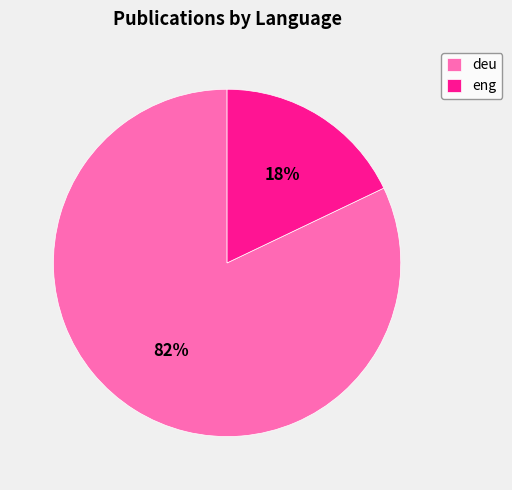

To the nearest percent, what is the average slice percentage?

50%